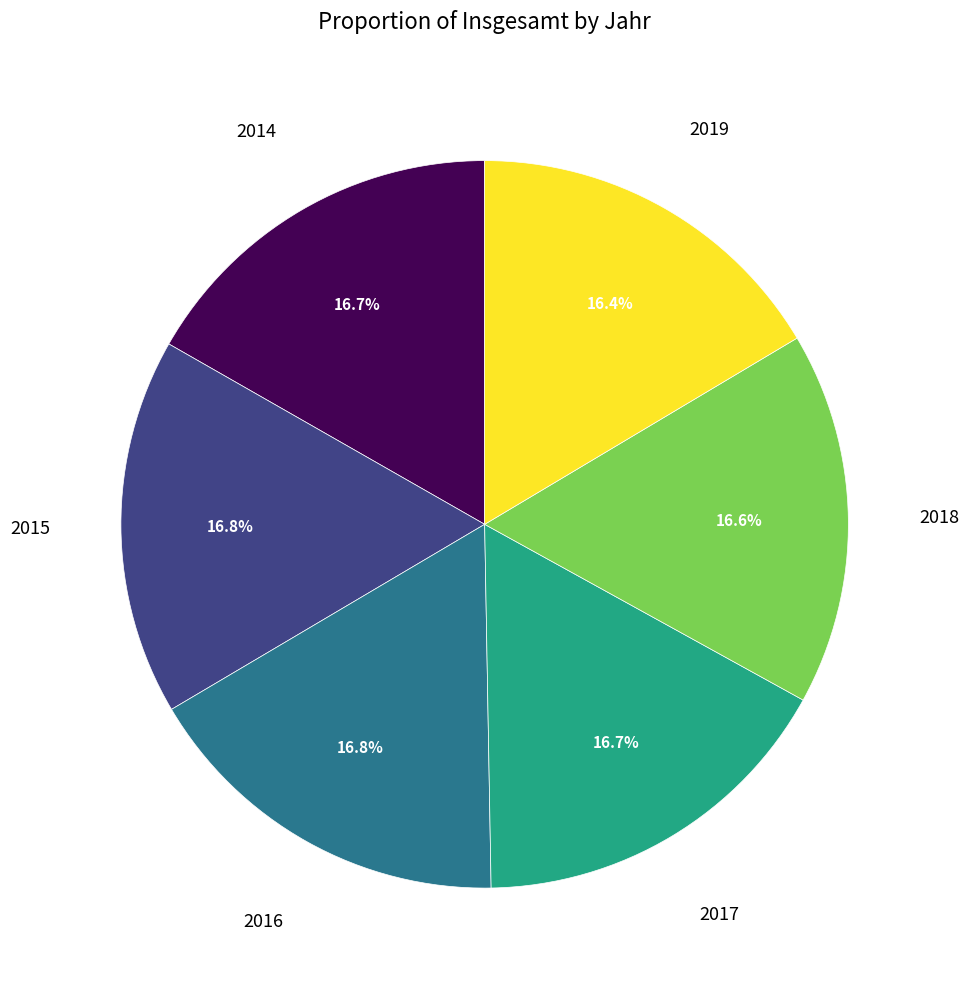

How many segments does this pie chart have?

6